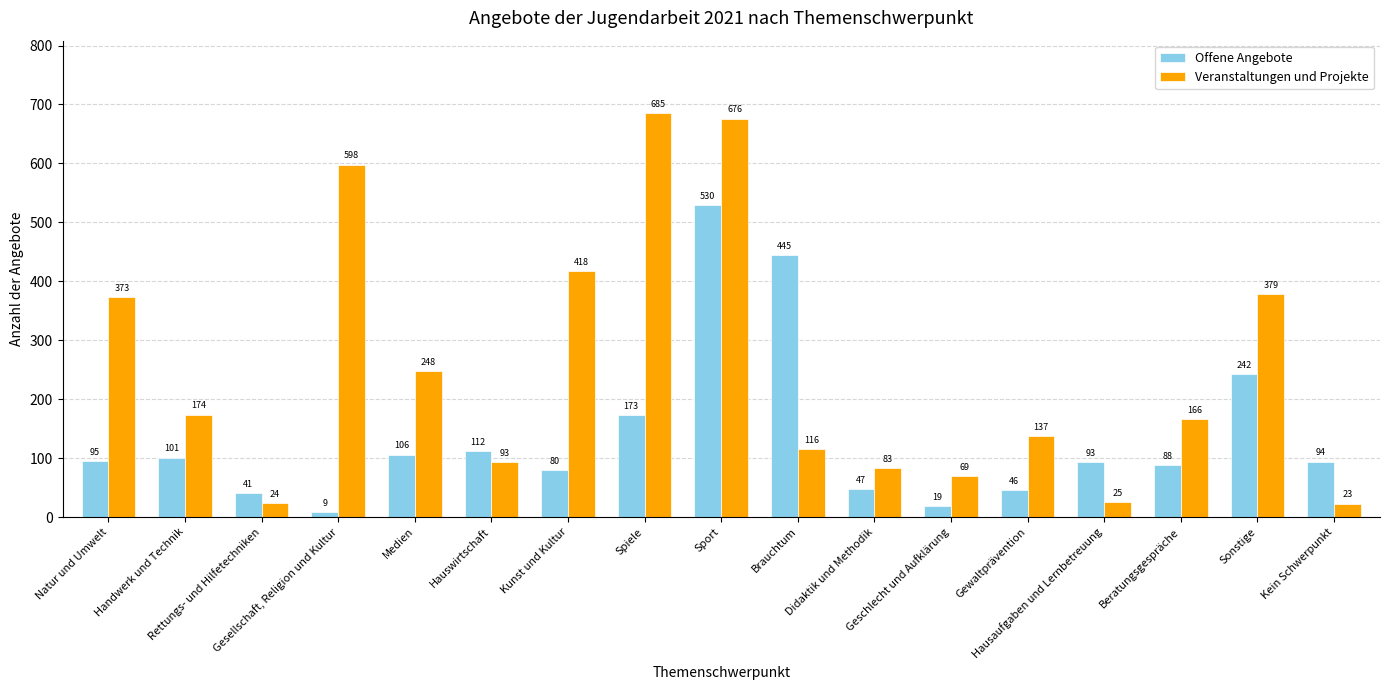

What is the minimum value for Veranstaltungen und Projekte?

23